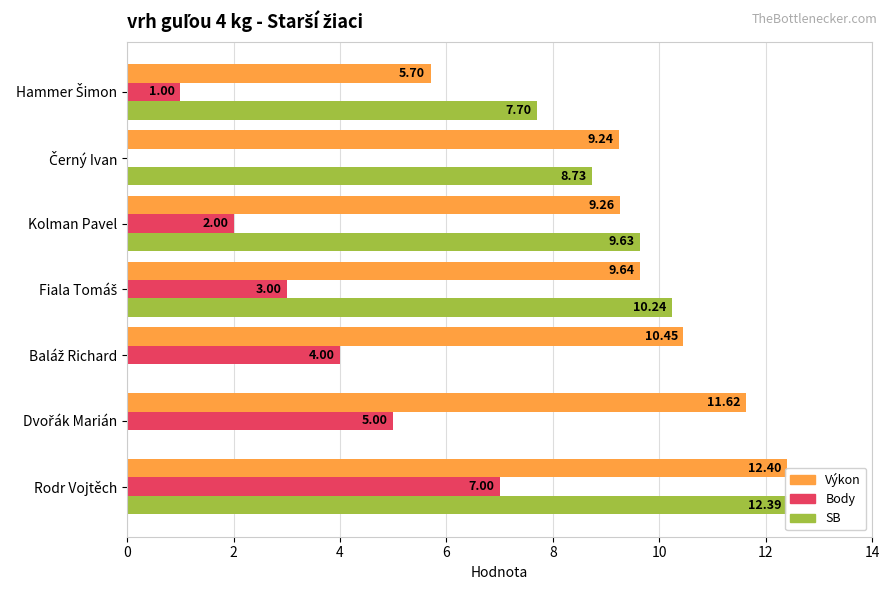

How many bars are there in total?

21